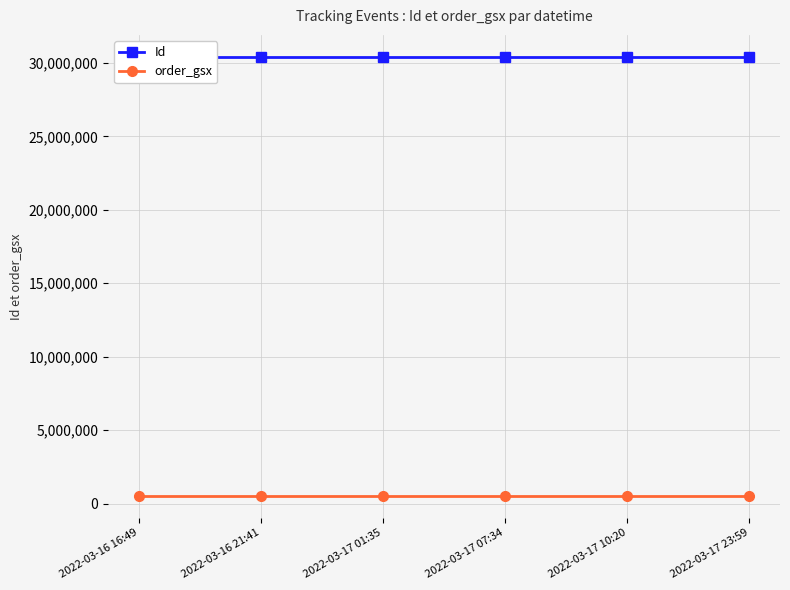

At which category does the chart reach its peak across all series?

2022-03-17 23:59